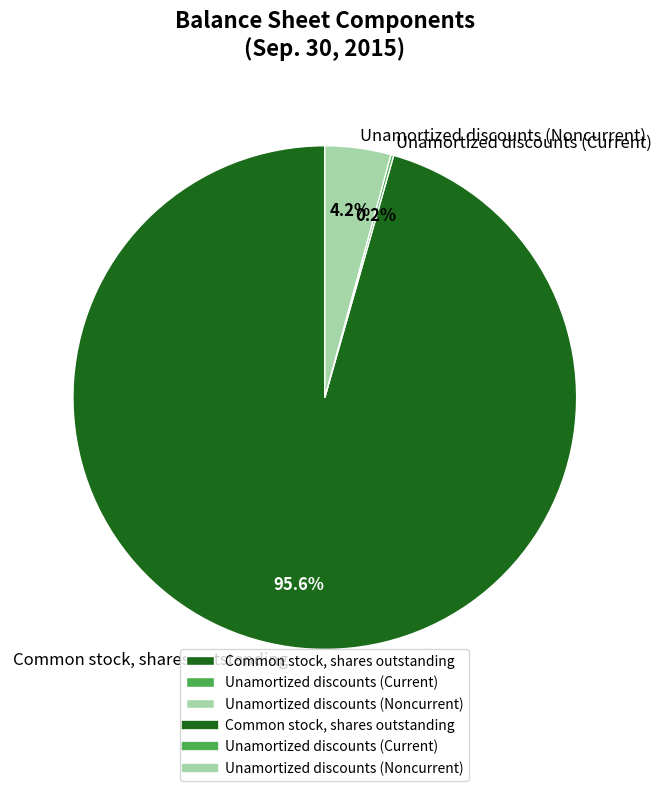

Which category has the biggest portion of the pie?

Common stock, shares outstanding